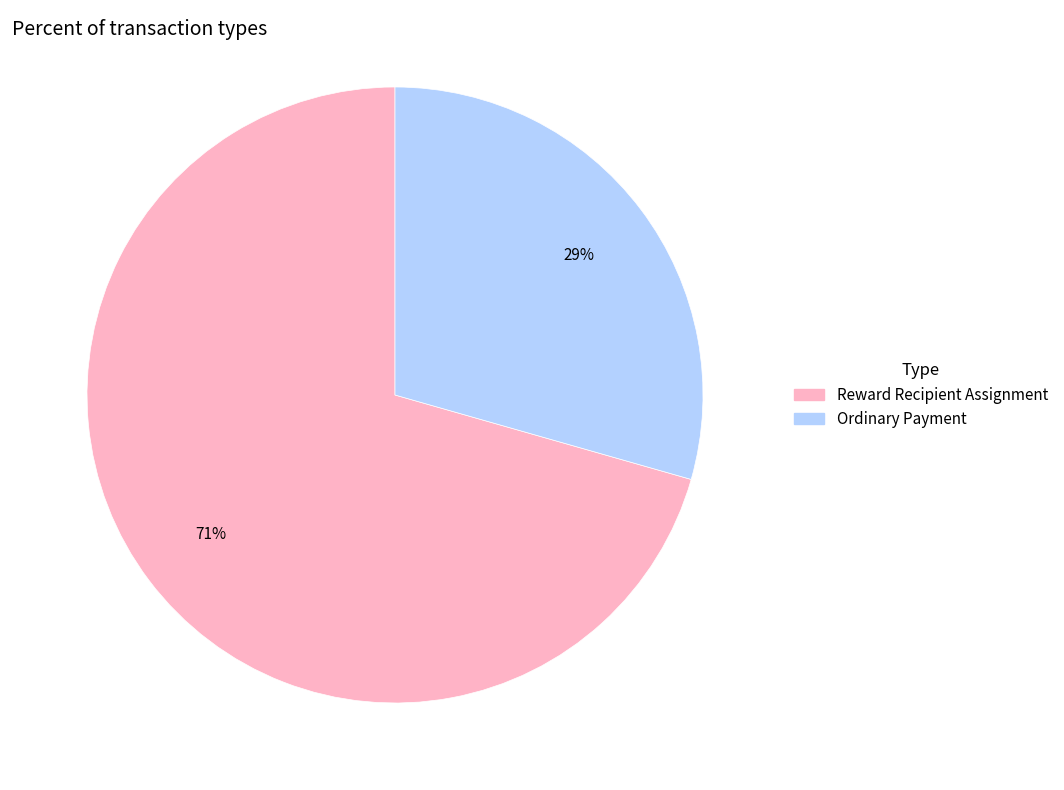

Between Ordinary Payment and Reward Recipient Assignment, which is larger?

Reward Recipient Assignment